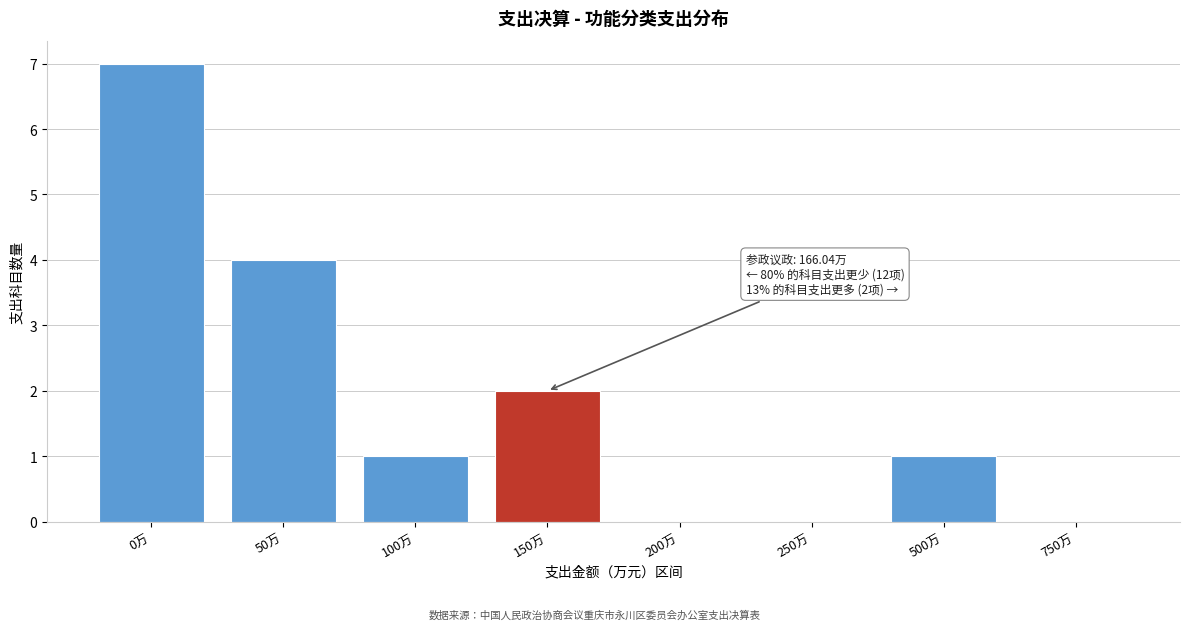

Reading left to right, transcribe all the data shown in this chart.

0万=7	50万=4	100万=1	150万=2	200万=0	250万=0	500万=1	750万=0